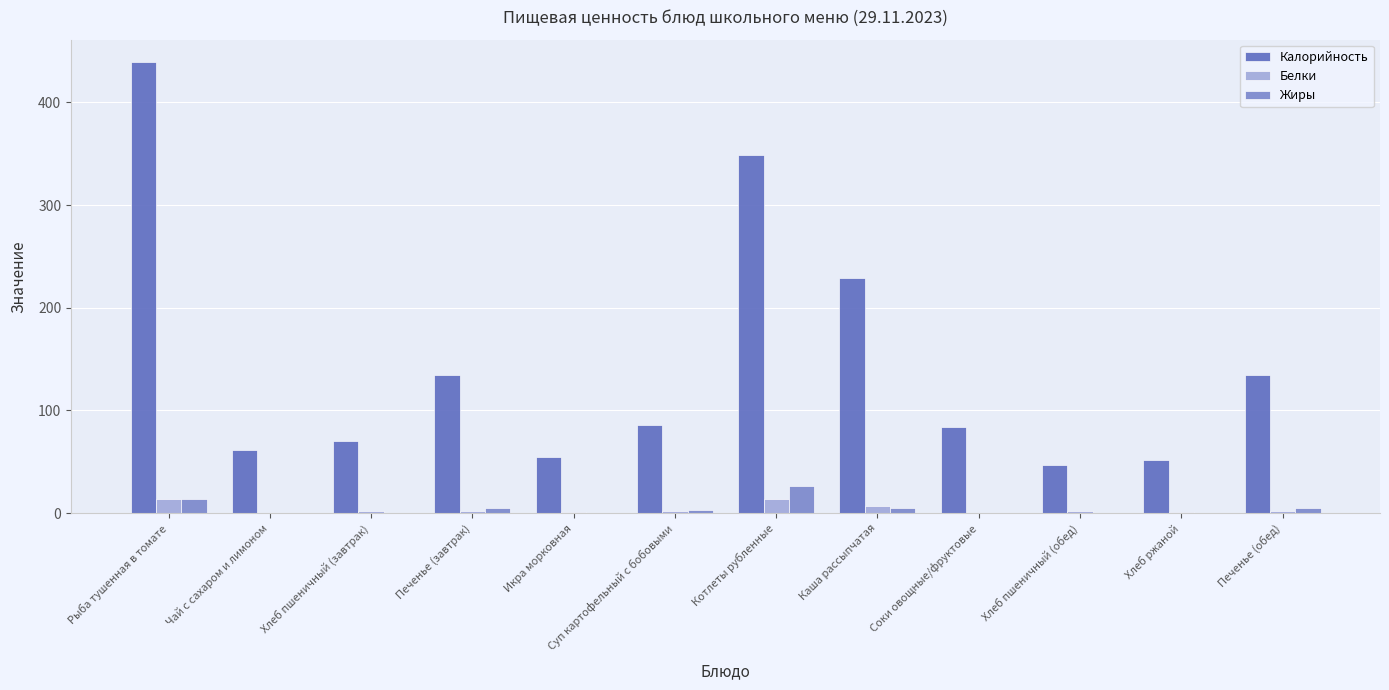

What is the average value of the Калорийность series?

145.2